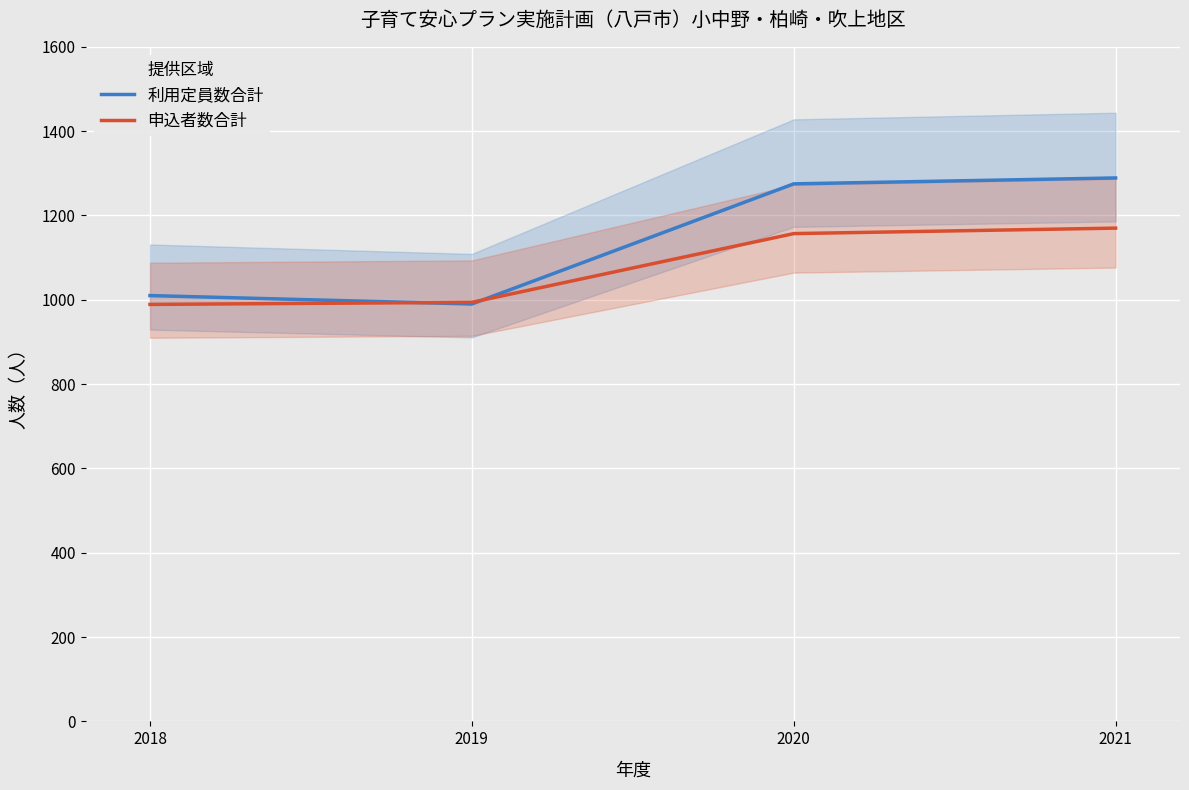

How many intersections are there between 利用定員数合計 and 申込者数合計?

2